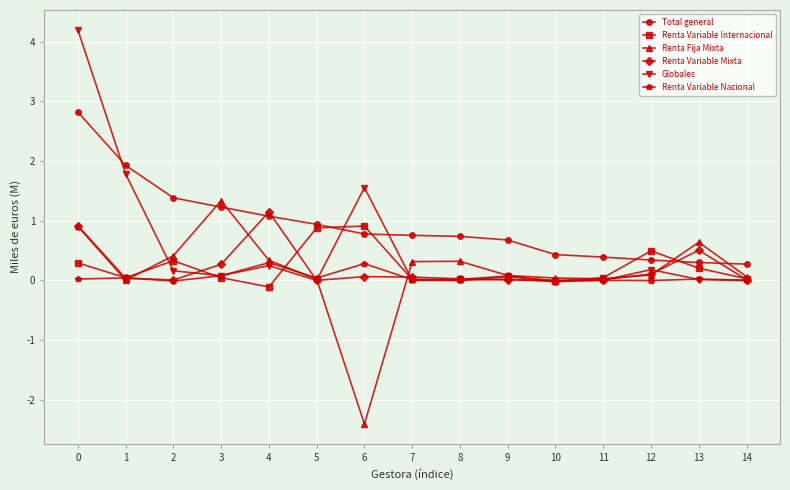

True or false: Renta Variable Internacional has a value of 0.0 at 14.

True